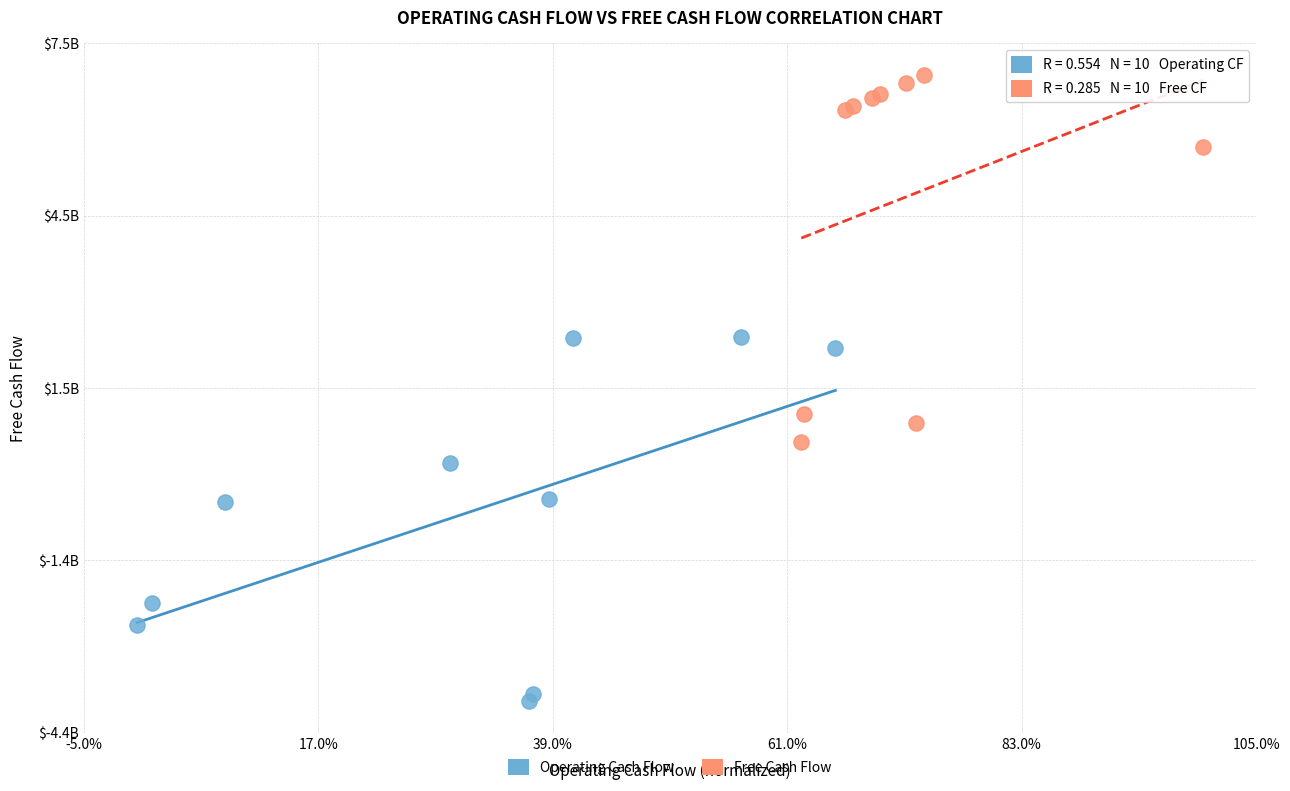

Which series reaches the maximum Y coordinate?

Free Cash Flow